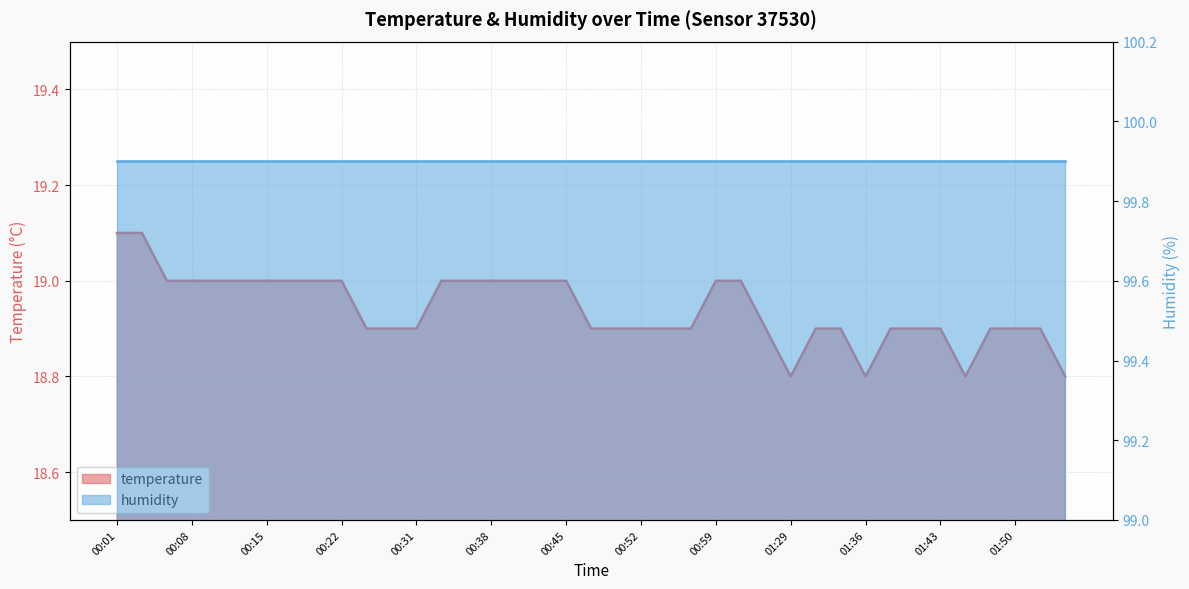

What is the average value?

18.9